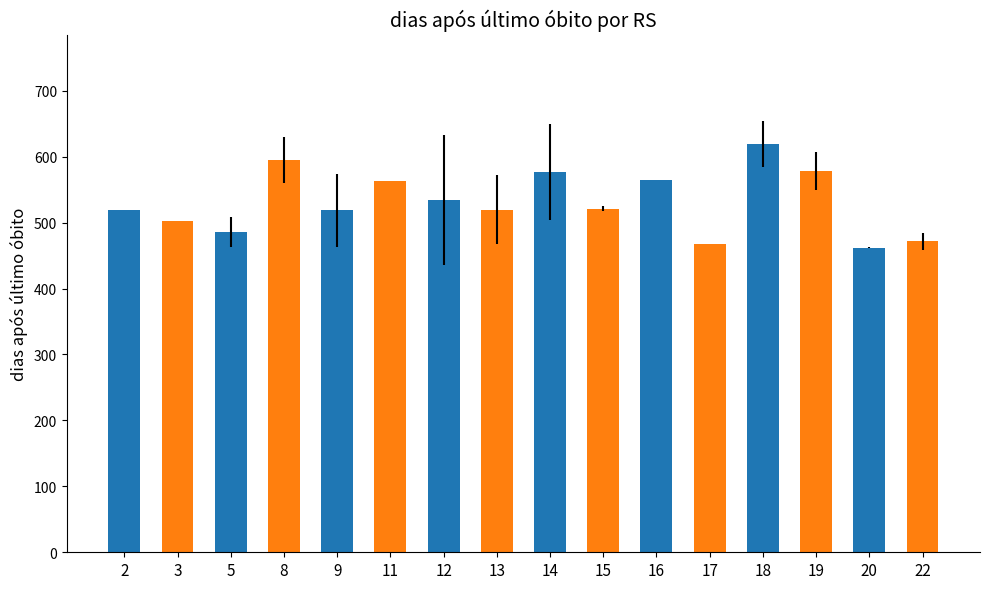

What is the maximum value shown in the chart?

619.0